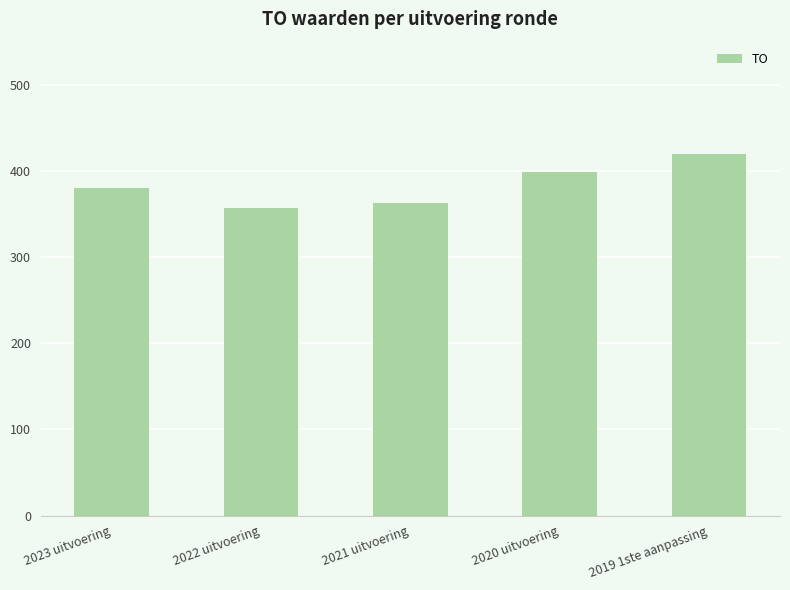

What is the change in value from 2023 uitvoering to 2020 uitvoering?

+19